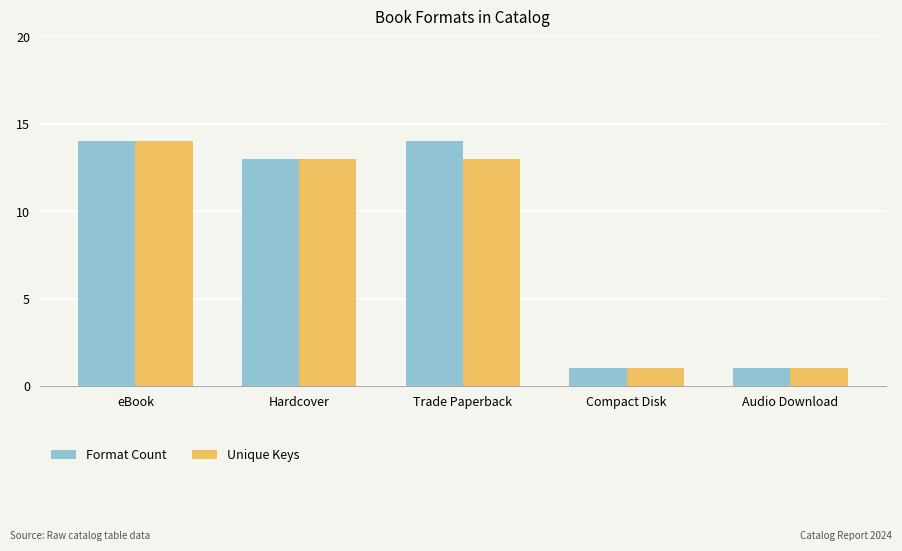

The Format Count series shows 14 at Trade Paperback. True or false?

True